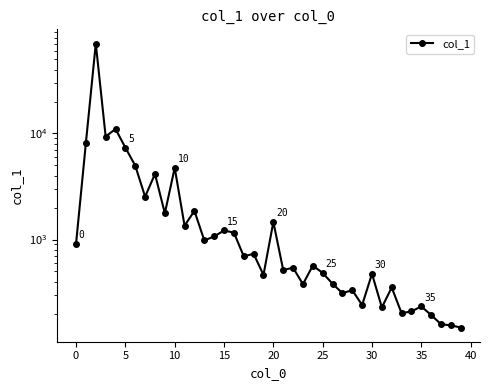

What is the value of the 17th point from the left?

1162